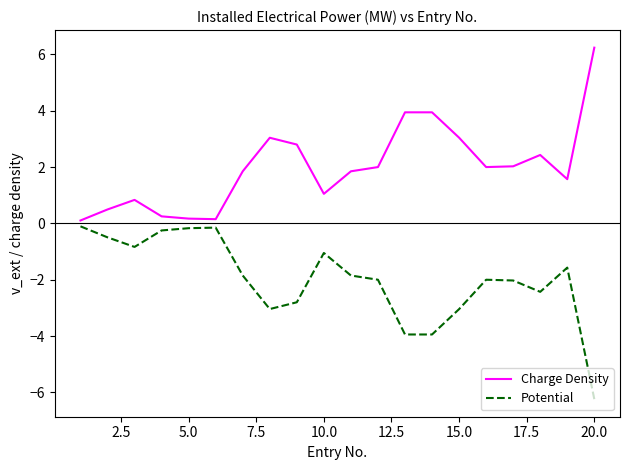

List the series in order of their overall mean, highest first.

Charge Density, Potential